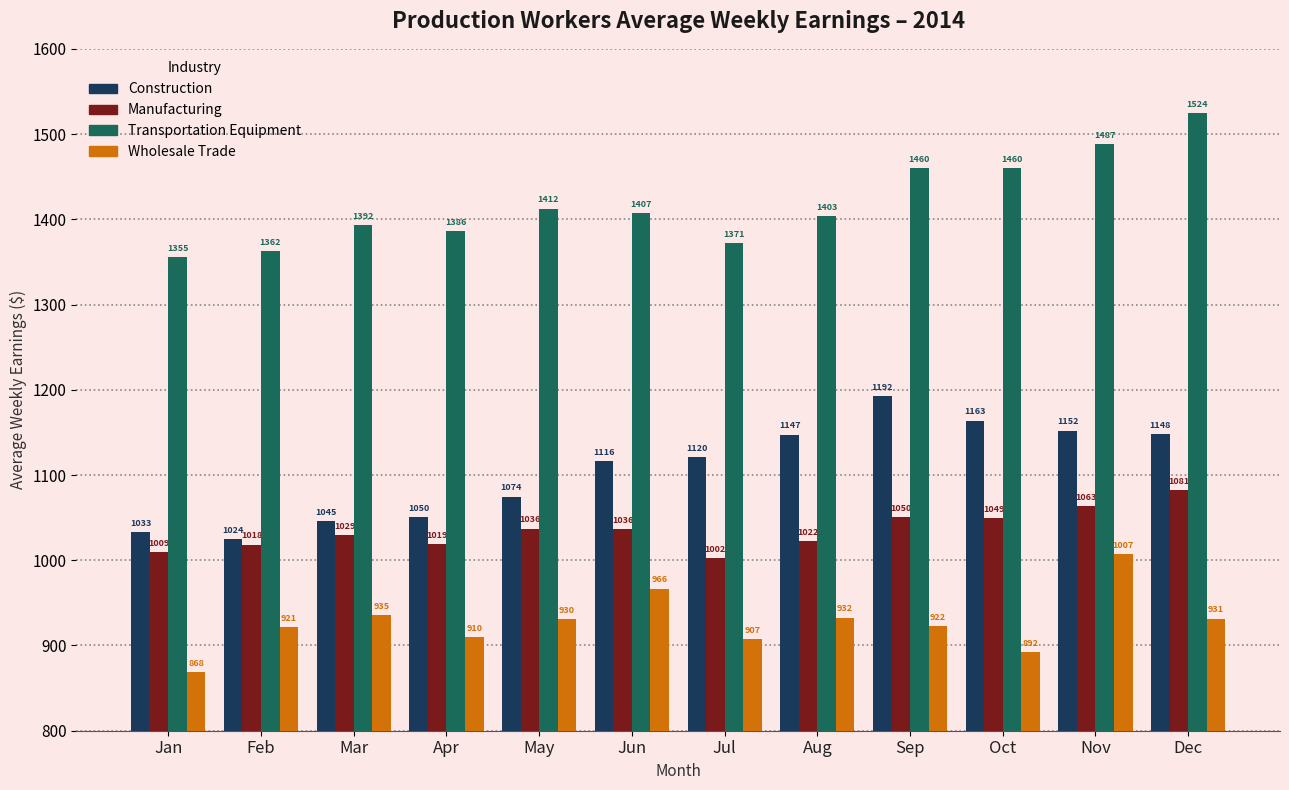

How many bars are there in total?

48